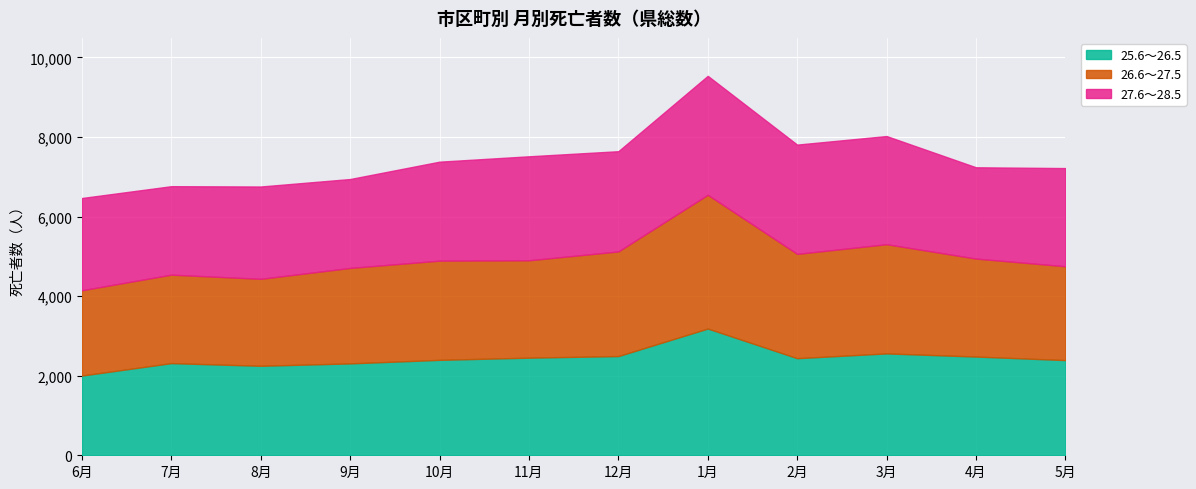

At how many categories does at least one series exceed 3308?

1